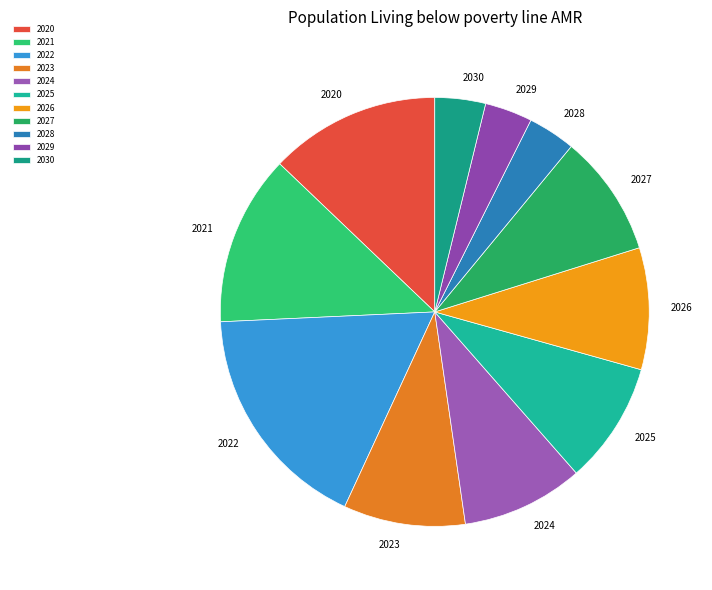

Do 2027 and 2020 together represent more than half of the pie?

No